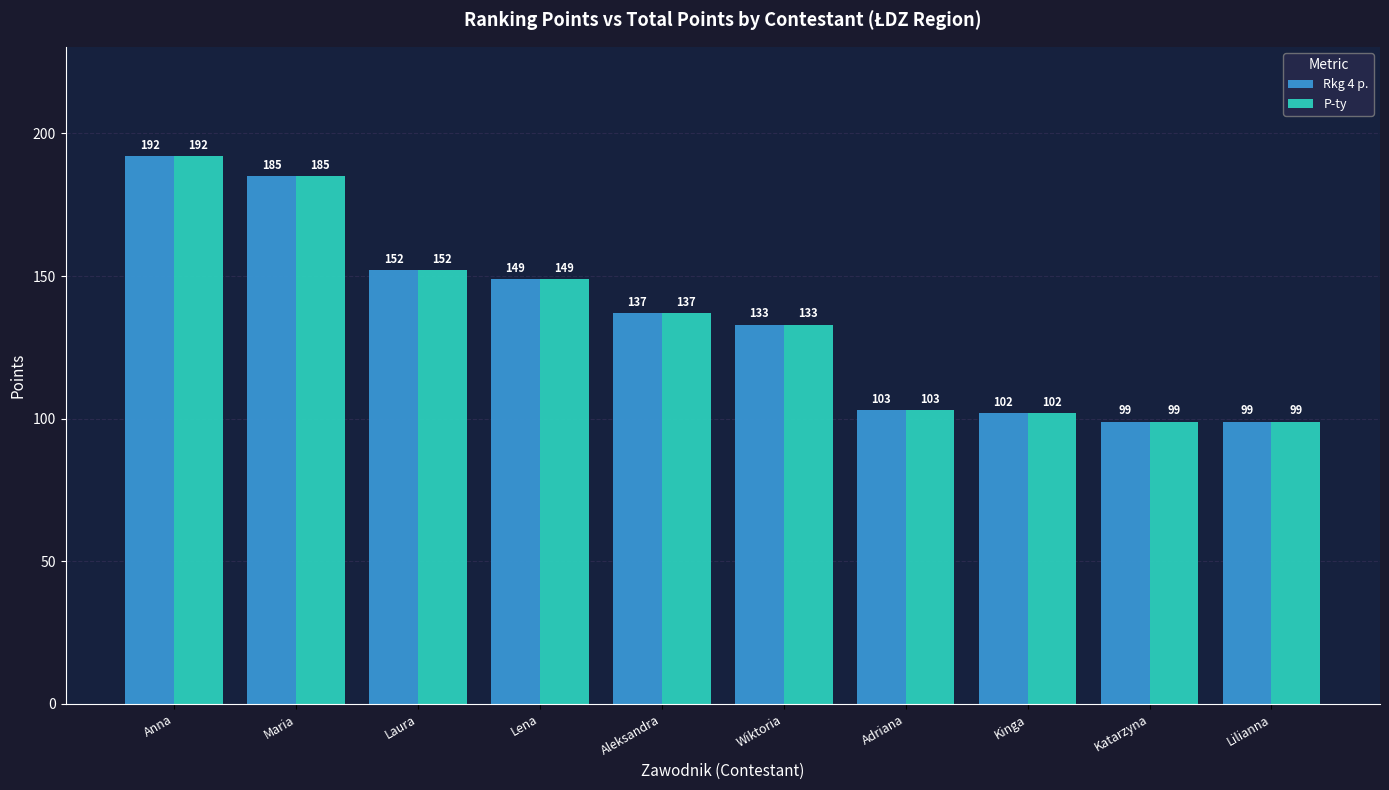

At which category is the sum across all series the highest?

Anna